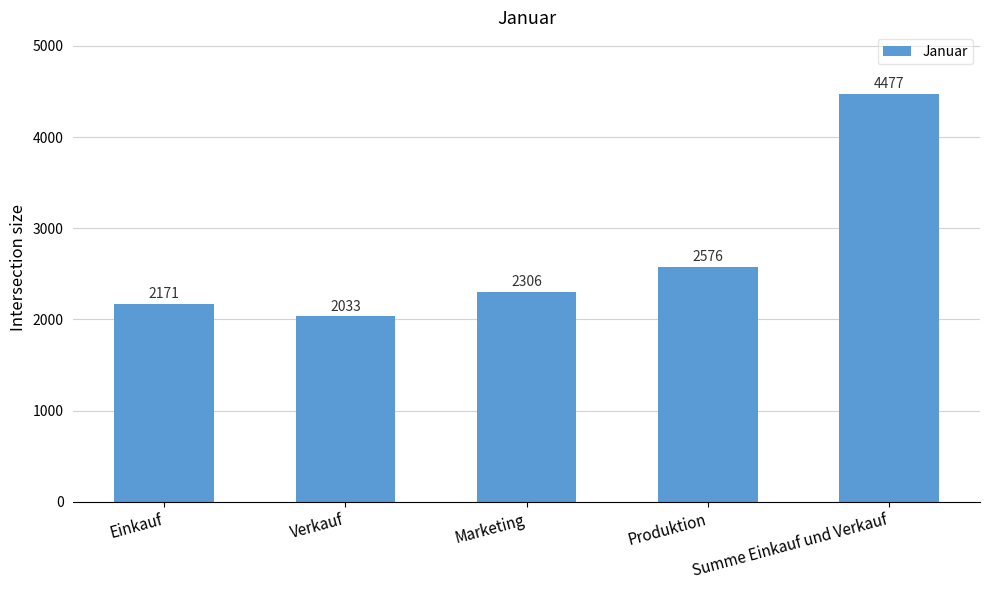

Is it true that the value at Verkauf is 2883?

False